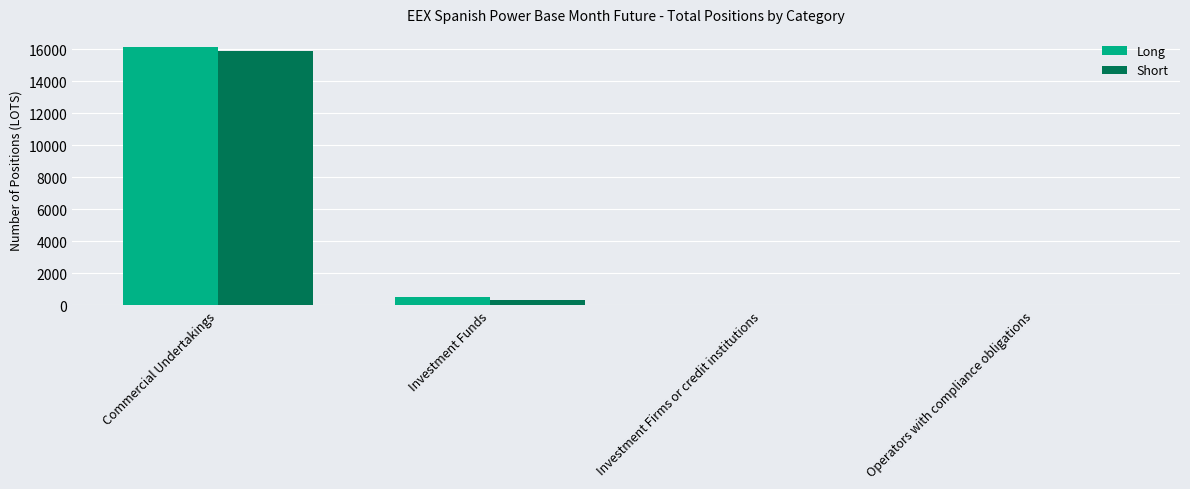

What is the maximum value for Short?

15919.0